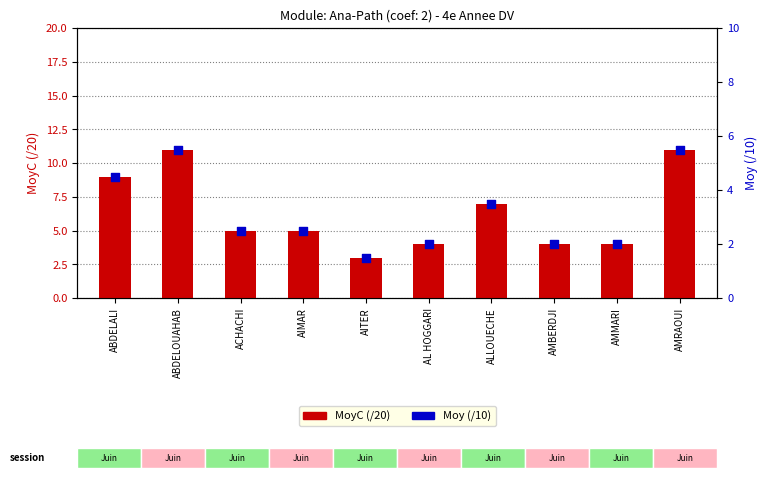

Which series contains the lowest Y value?

Moy (/10)